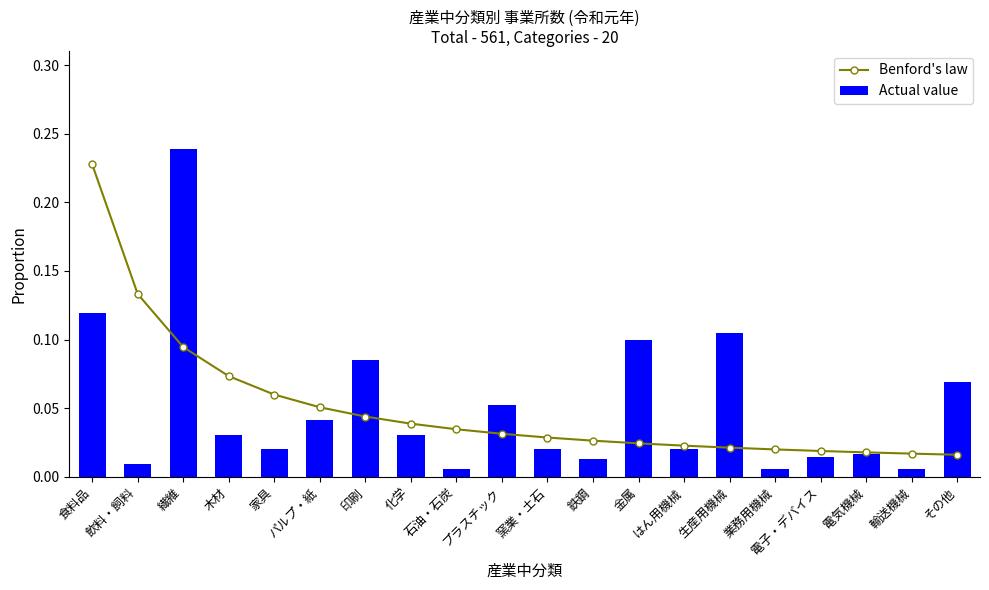

What are all the series names shown in the legend?

Benford's law, Actual value